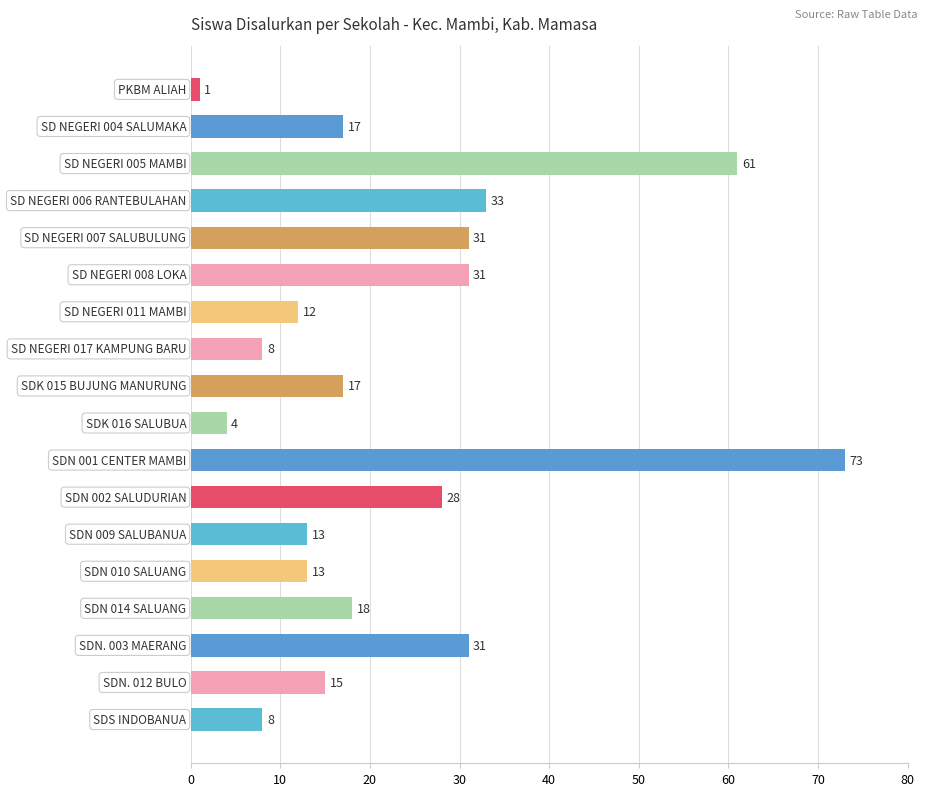

What is the maximum value shown in the chart?

73